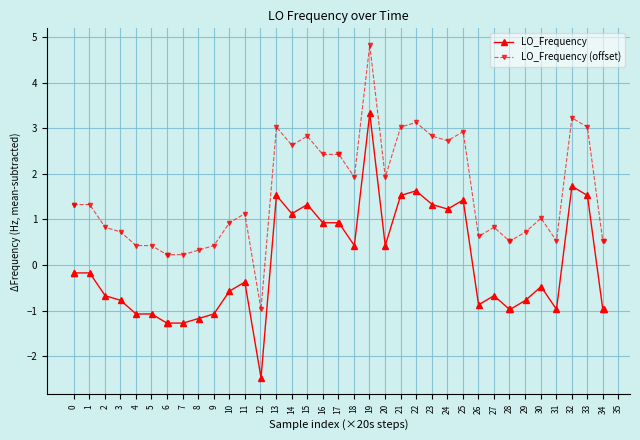

How many negative values does the LO_Frequency (offset) series have?

1